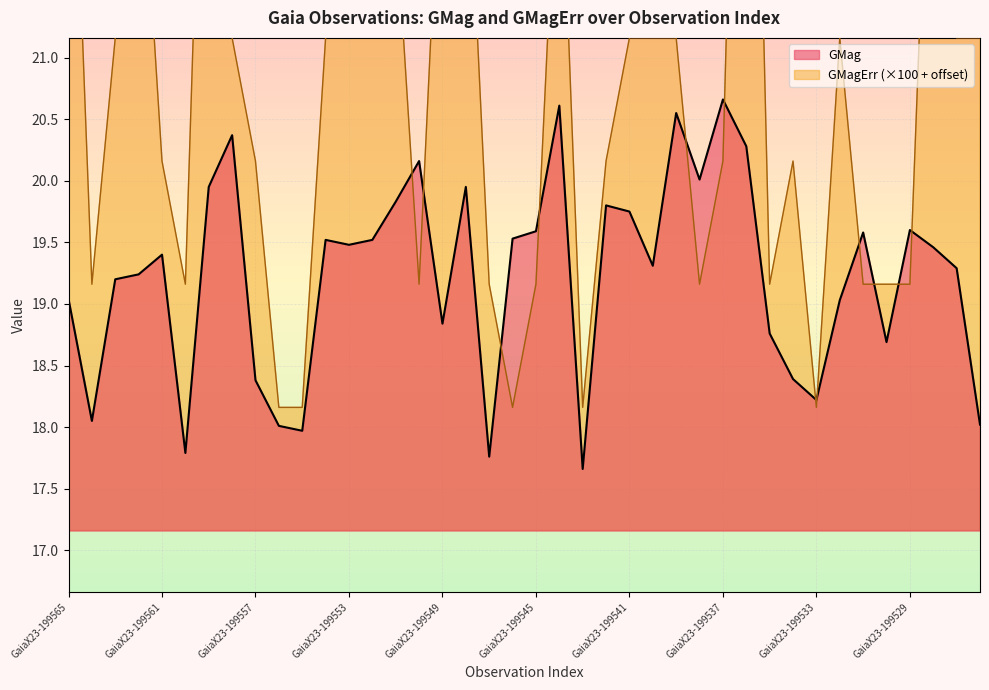

What is the maximum value shown in the chart?

27.2